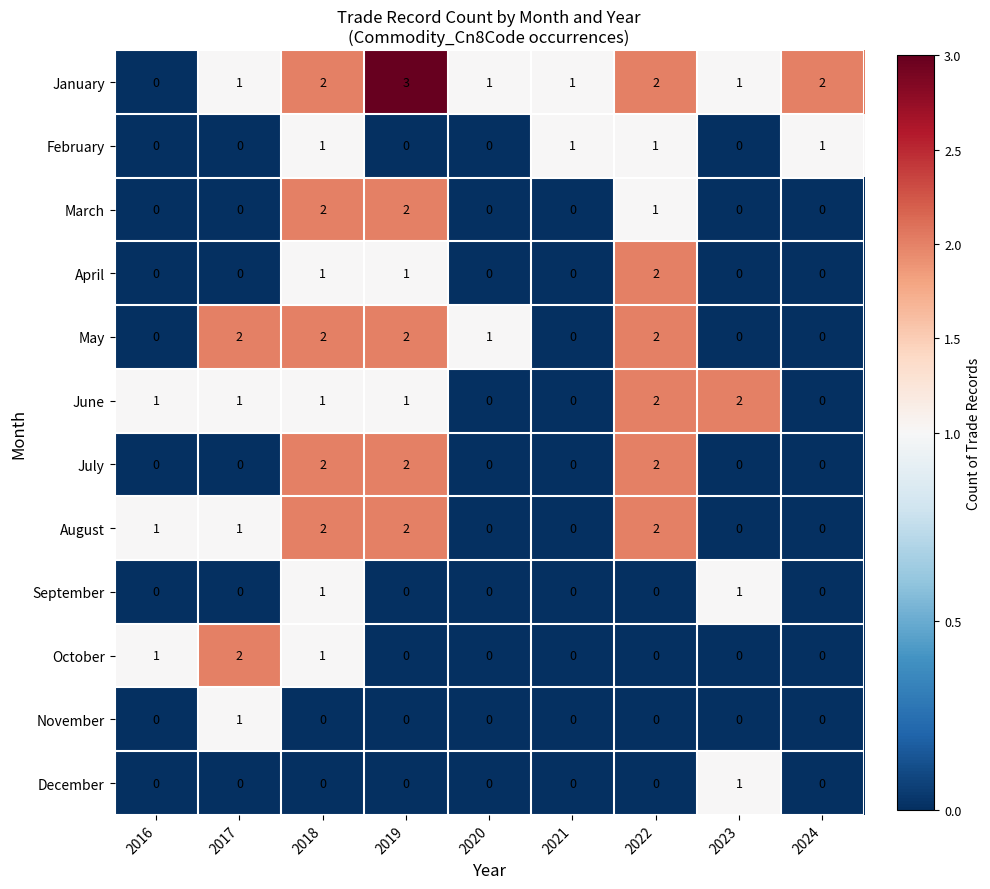

How many categories are shown in the chart?

9